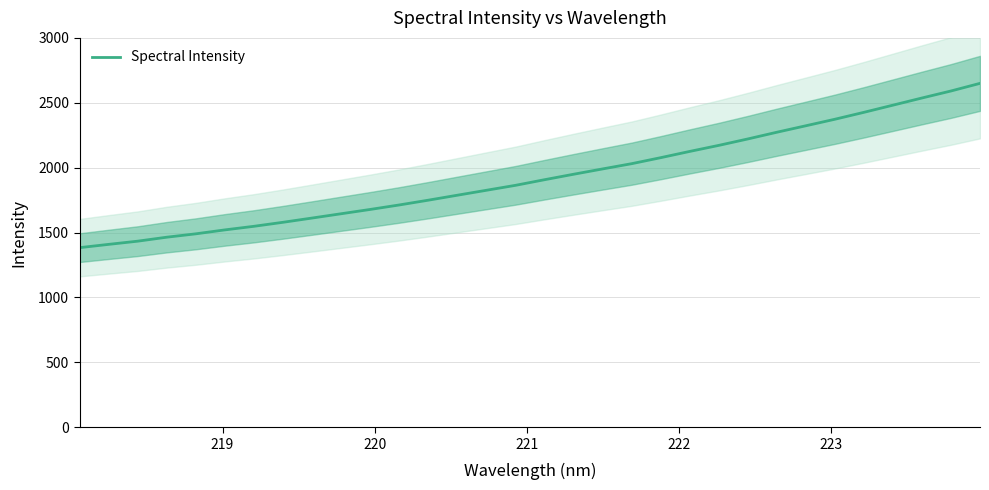

What is the difference between the maximum and minimum values?

1265.9